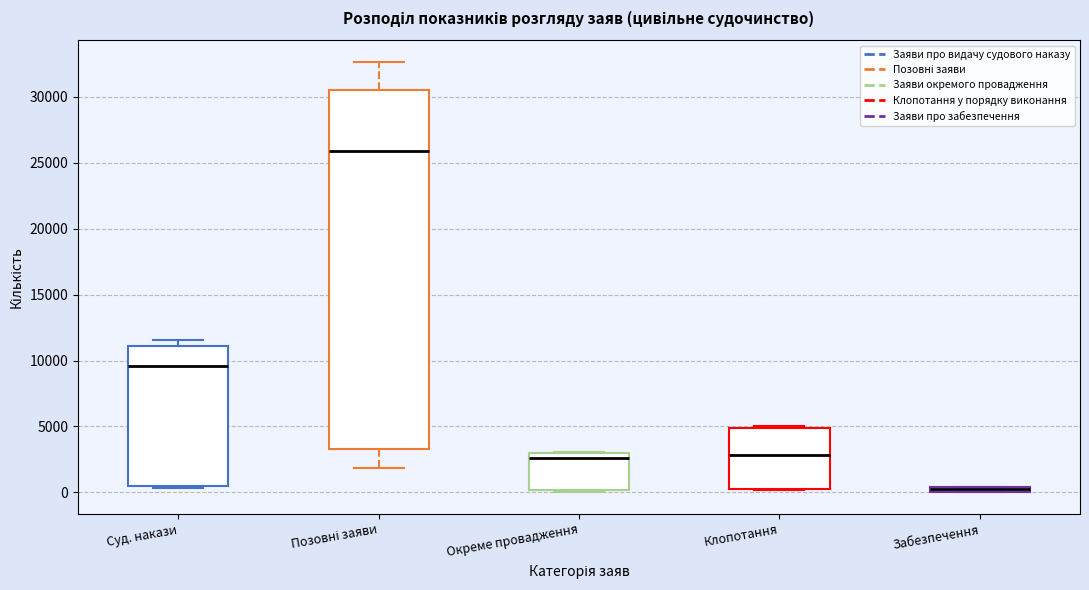

Where is the upper edge of the box for Клопотання on the y-axis? The values are not printed on the chart, so give them approximately, as read against the axis.

5000